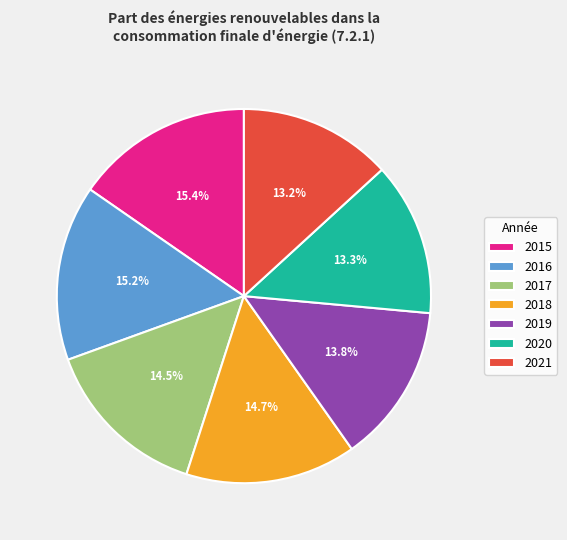

The 2015 slice represents 15% of the pie. True or false?

True